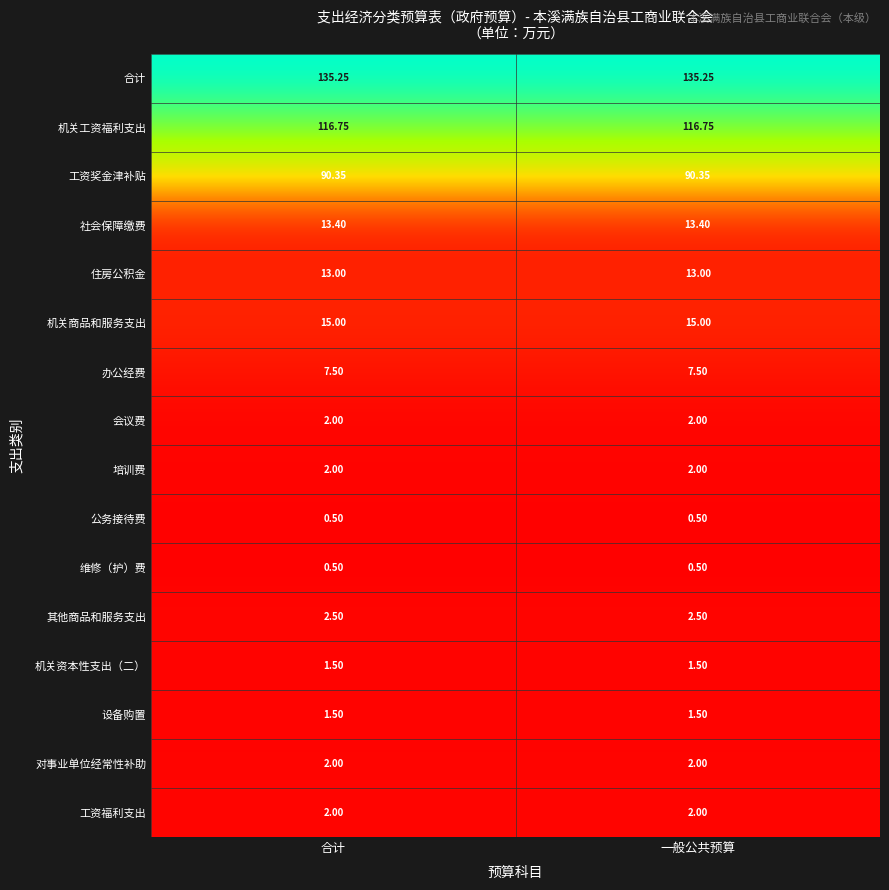

Which series has the largest total across all categories?

合计